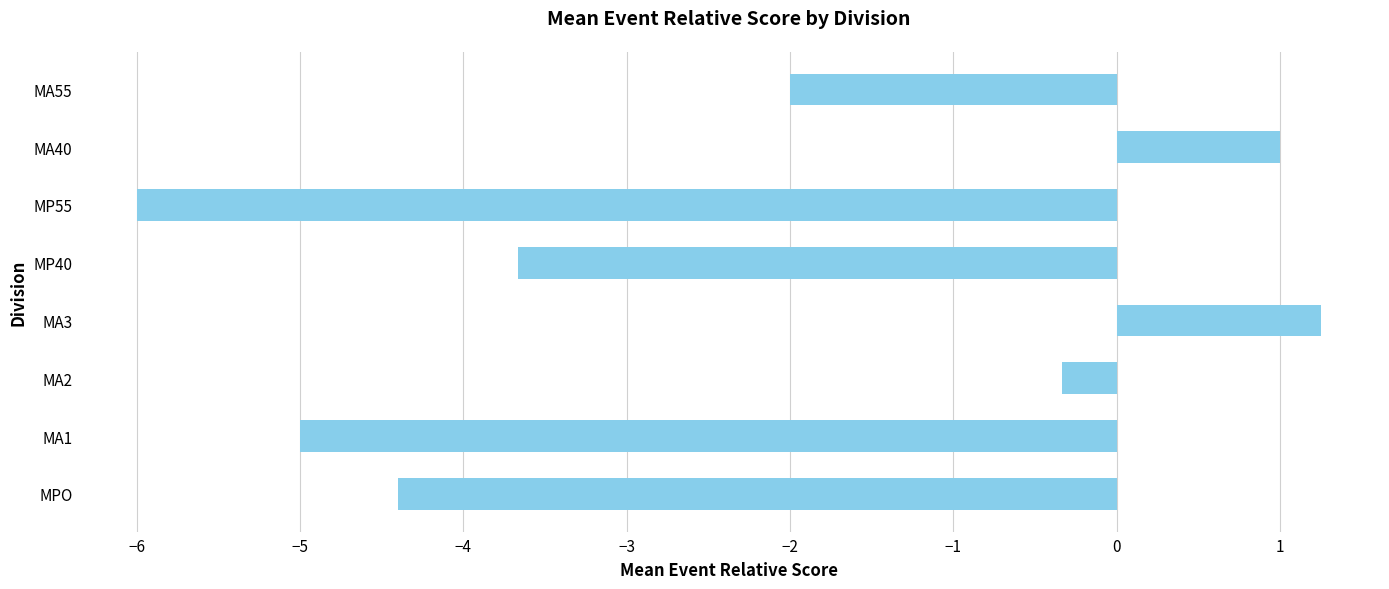

True or false: the data shows -0.3 at MA2.

True